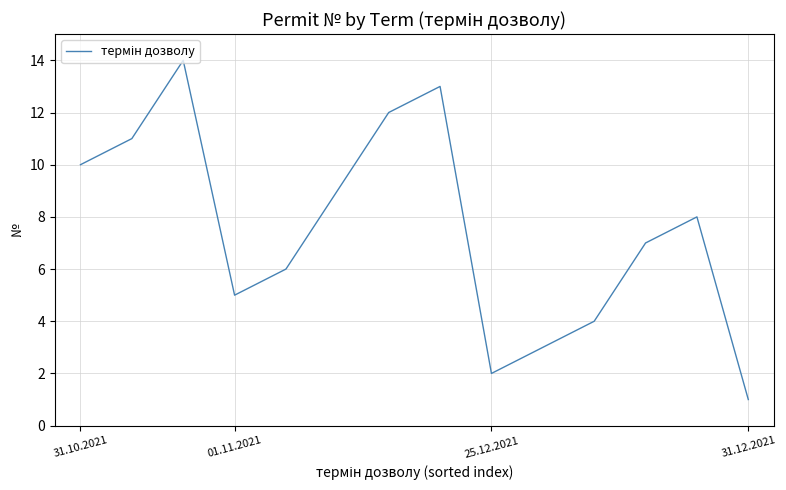

What is the greatest value displayed?

14